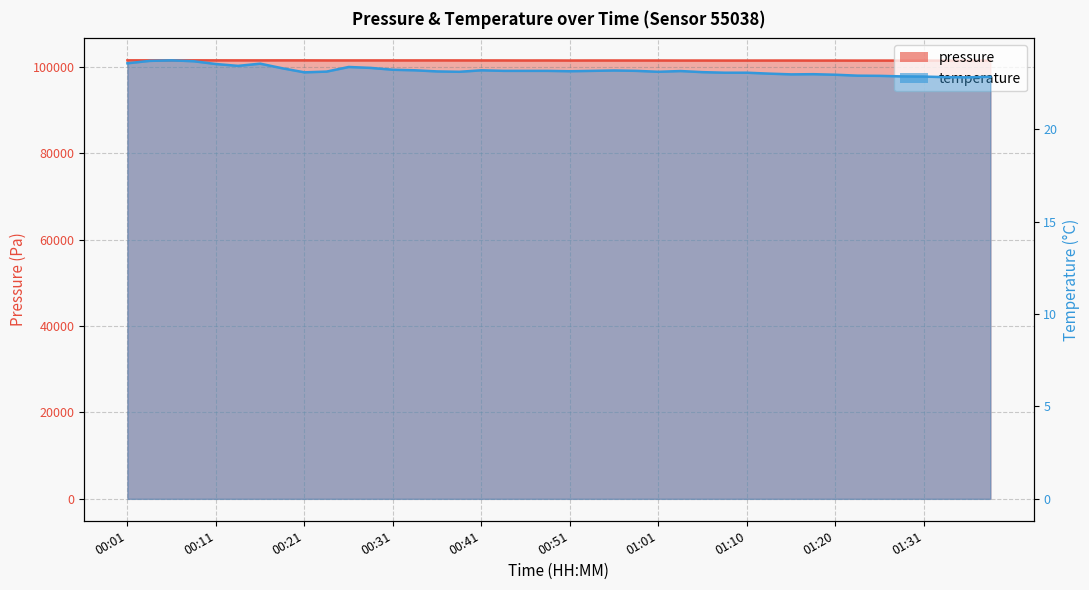

Which category has the lowest value in the pressure series?

01:38